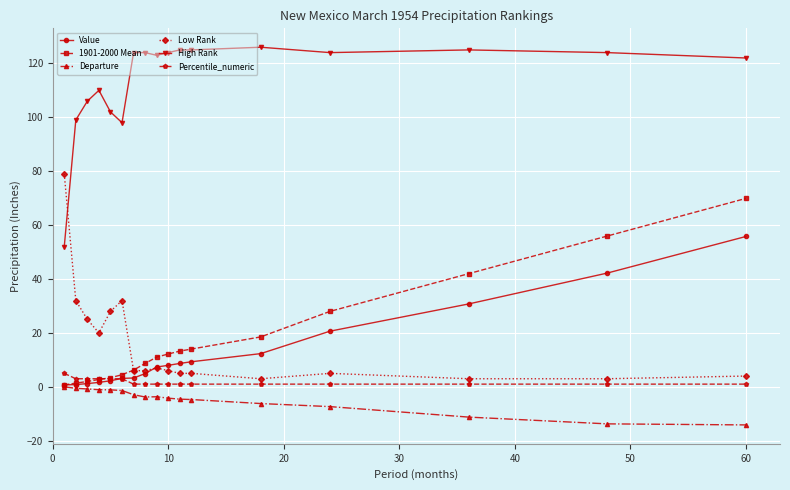

True or false: High Rank has more than 1 interior local peaks.

True